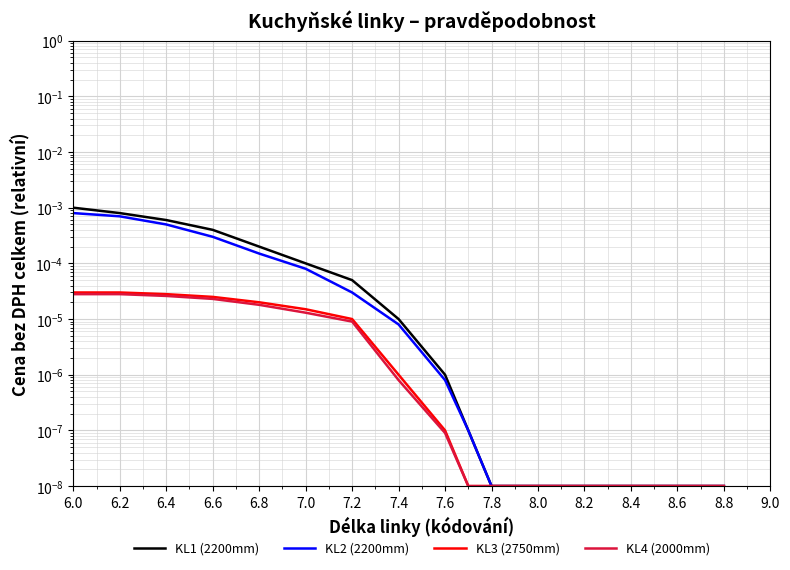

True or false: KL4 (2000mm) and KL2 (2200mm) cross at least once.

False